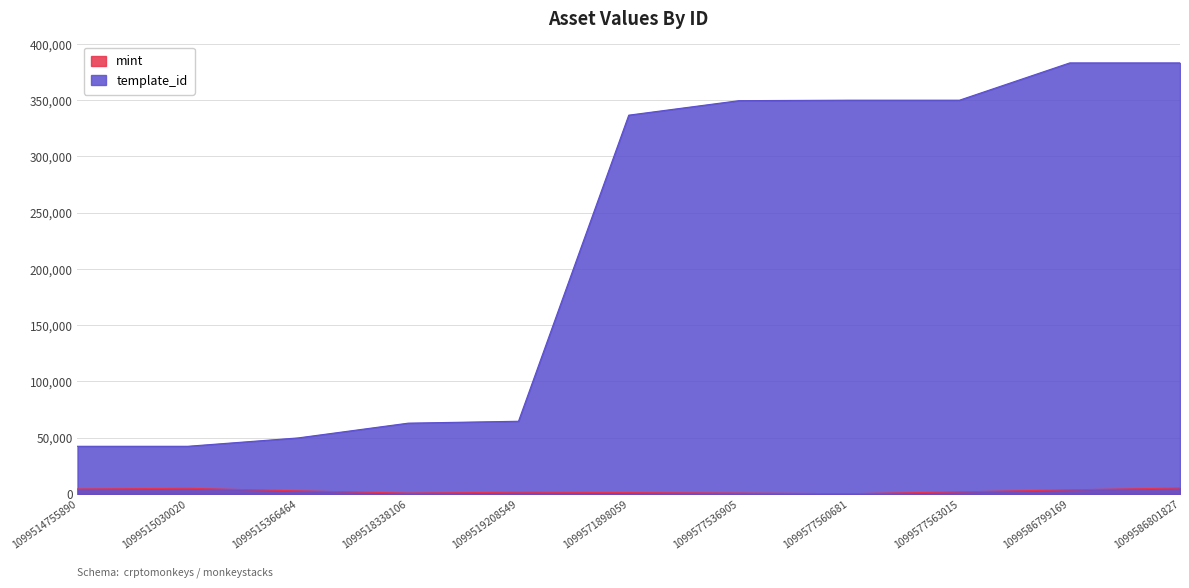

Reading left to right, what are all the values shown in this chart?

mint: 1099514755890=4469	1099515030020=5078	1099515366464=2828	1099518338106=843	1099519208549=1593	1099571898059=1287	1099577536905=810	1099577560681=264	1099577563015=1899	1099586799169=3702	1099586801827=5330
template_id: 1099514755890=42420	1099515030020=42420	1099515366464=49849	1099518338106=62974	1099519208549=64660	1099571898059=336643	1099577536905=349521	1099577560681=349951	1099577563015=349951	1099586799169=383071	1099586801827=383071